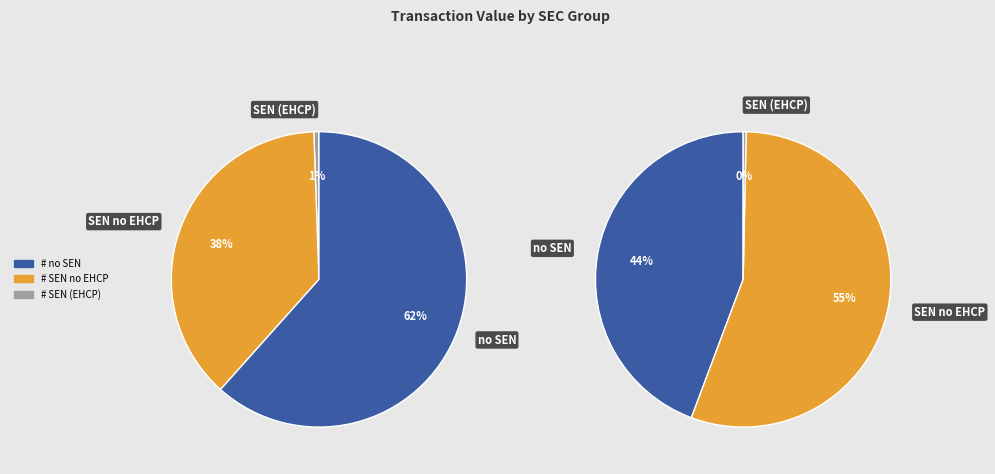

Is 2020-01-22 the majority of the pie?

No